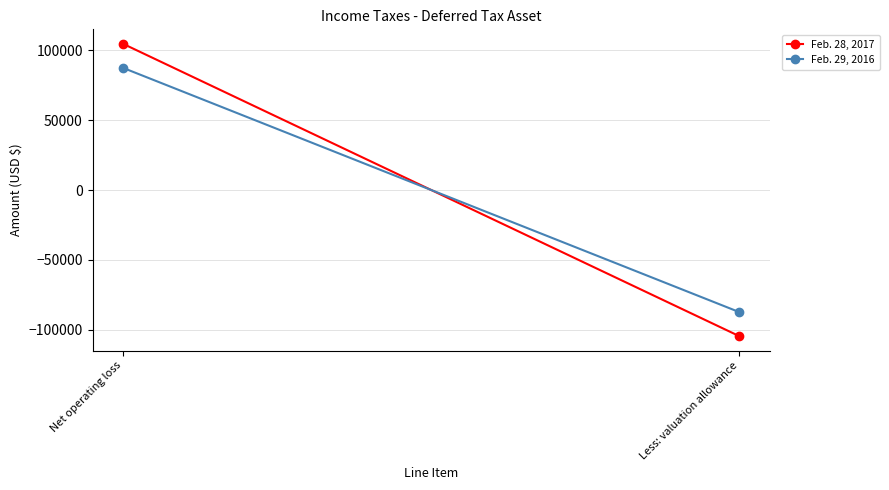

The Feb. 29, 2016 series shows 87300 at Net operating loss. True or false?

True